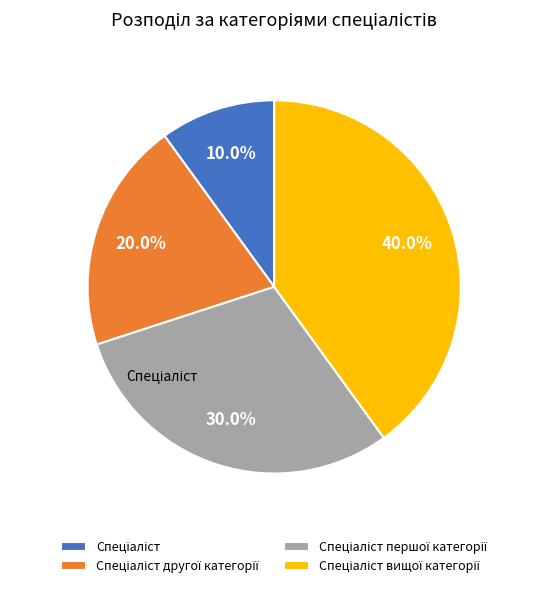

Does any single category account for the majority?

No